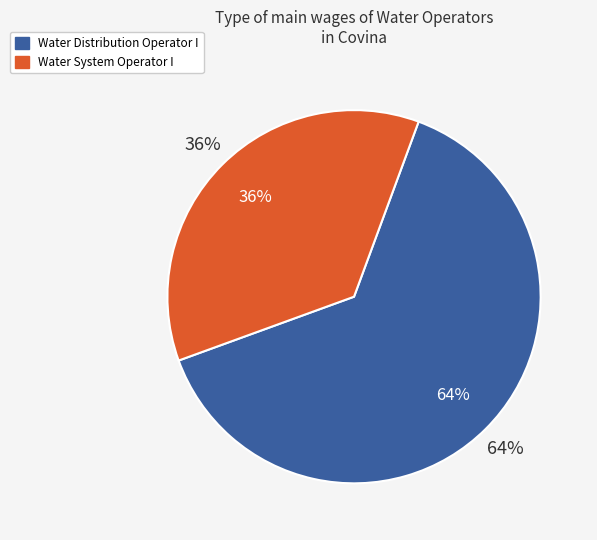

What percentage do Water System Operator I and Water Distribution Operator I together represent?

100.0%